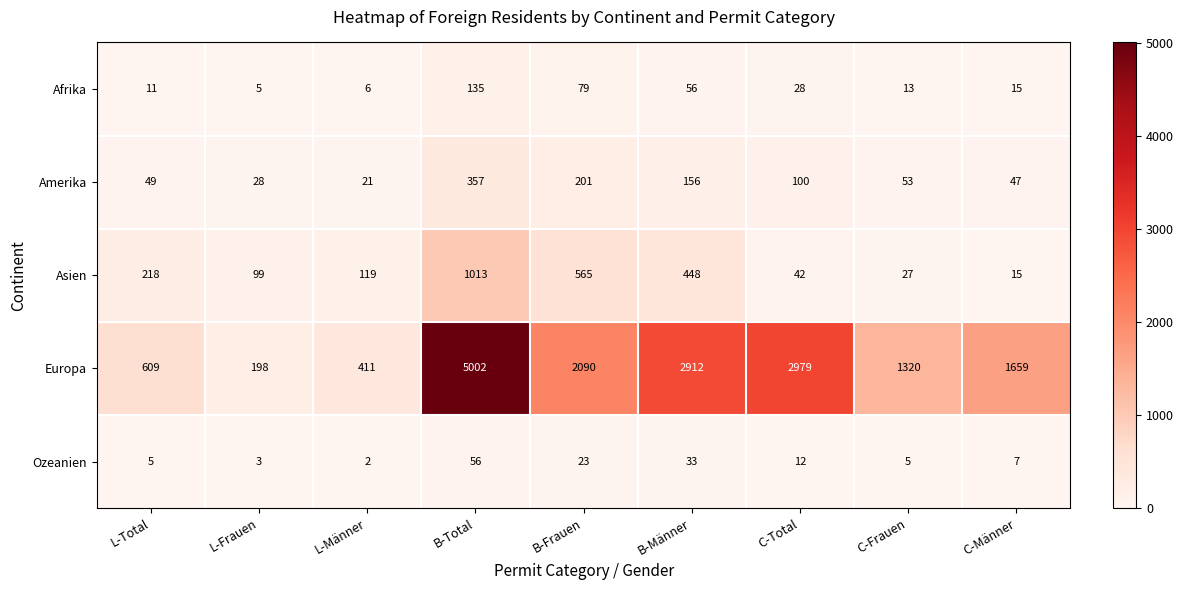

Which series has the widest spread of values?

Europa